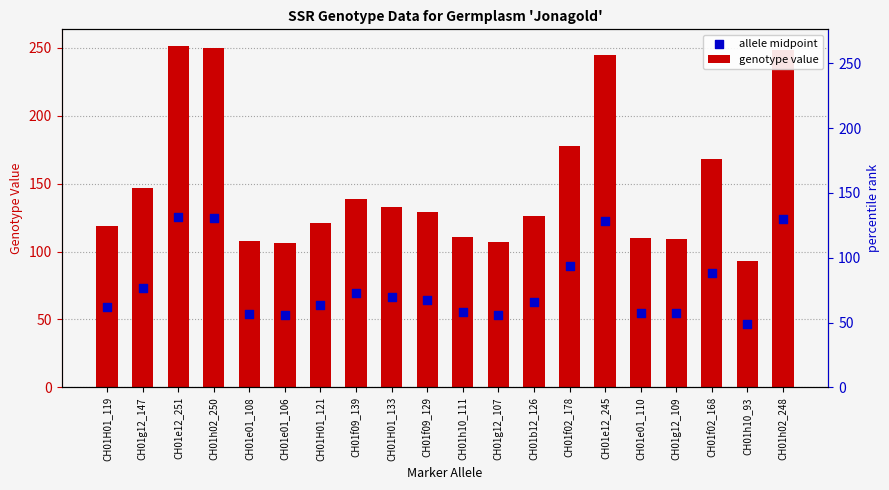

Which series contains the lowest Y value?

allele midpoint